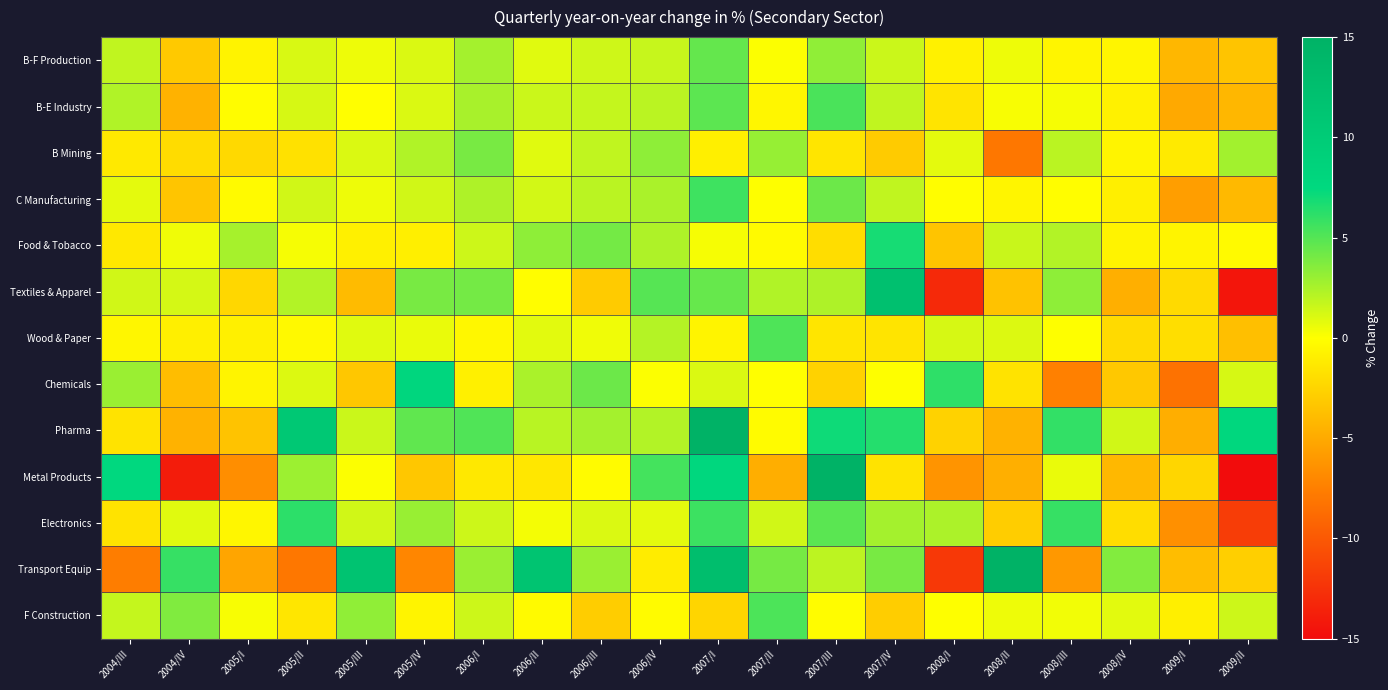

How many distinct data groups are displayed?

13